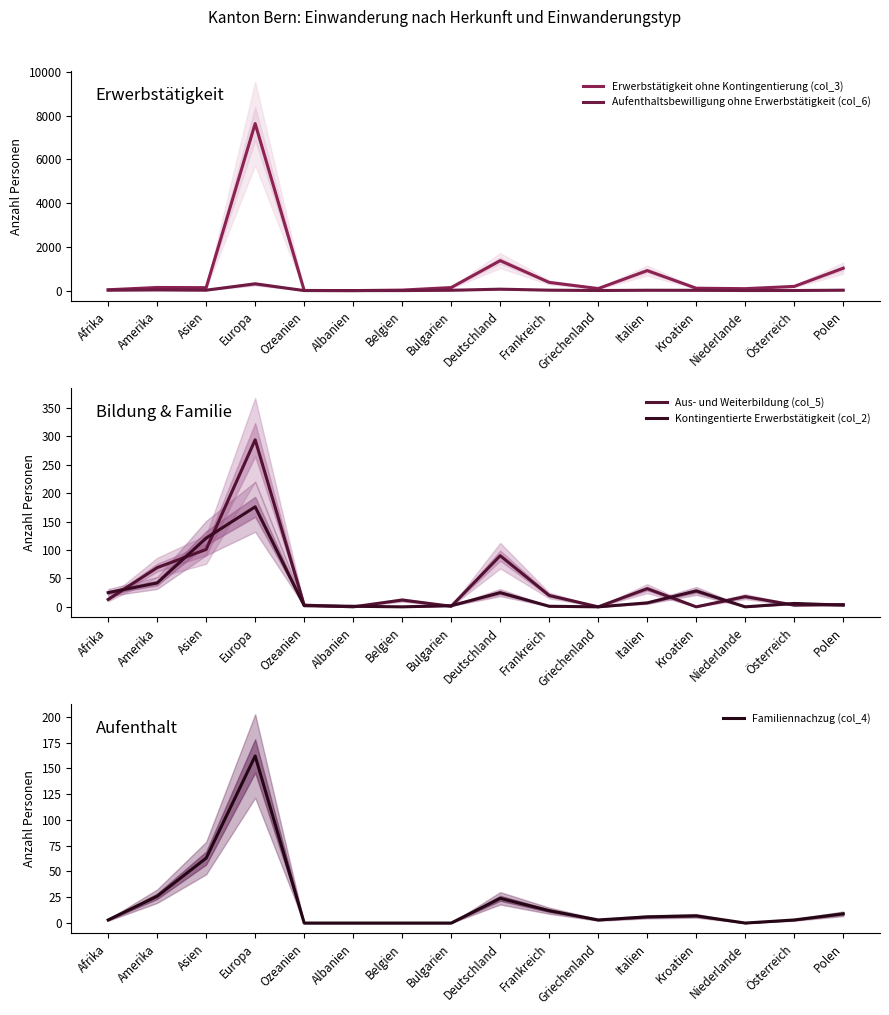

What is the label of the 10th point from the right?

Belgien